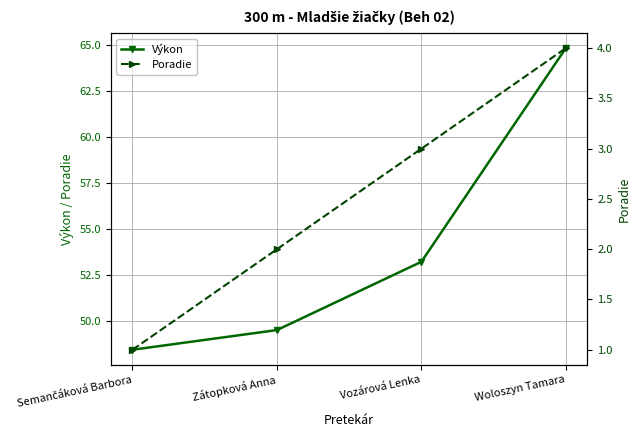

Which series has the largest total across all categories?

Výkon